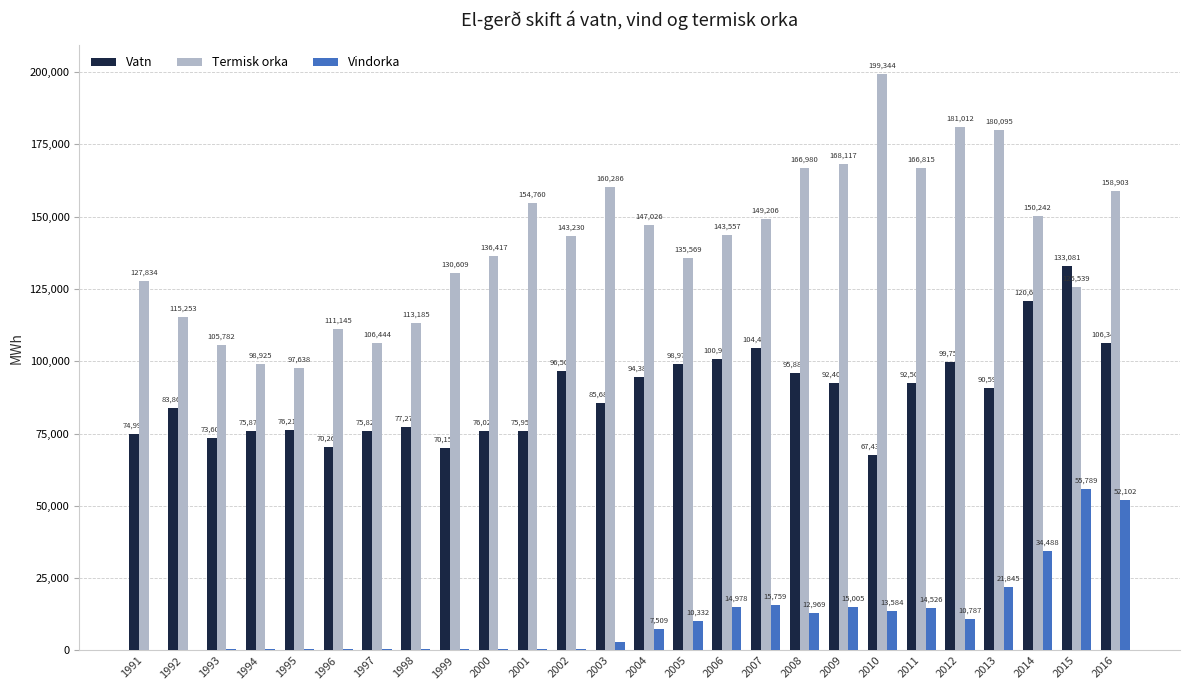

What is the average value of the Vindorka series?

11080